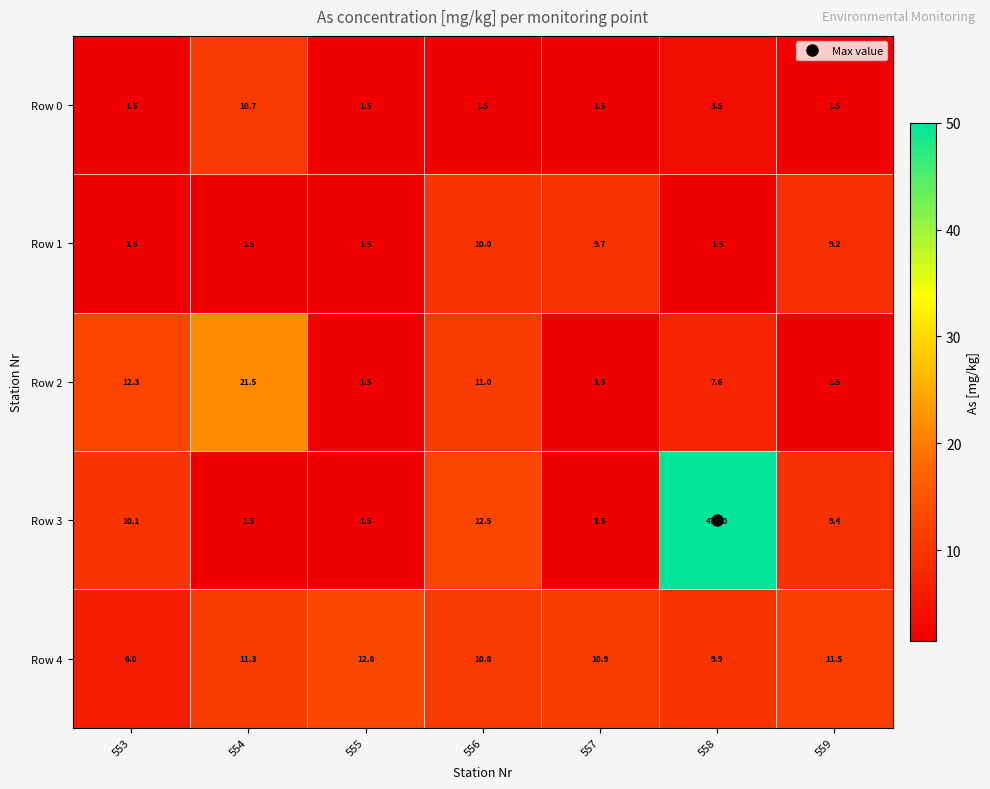

At which label is Row 4 closest to 9?

558